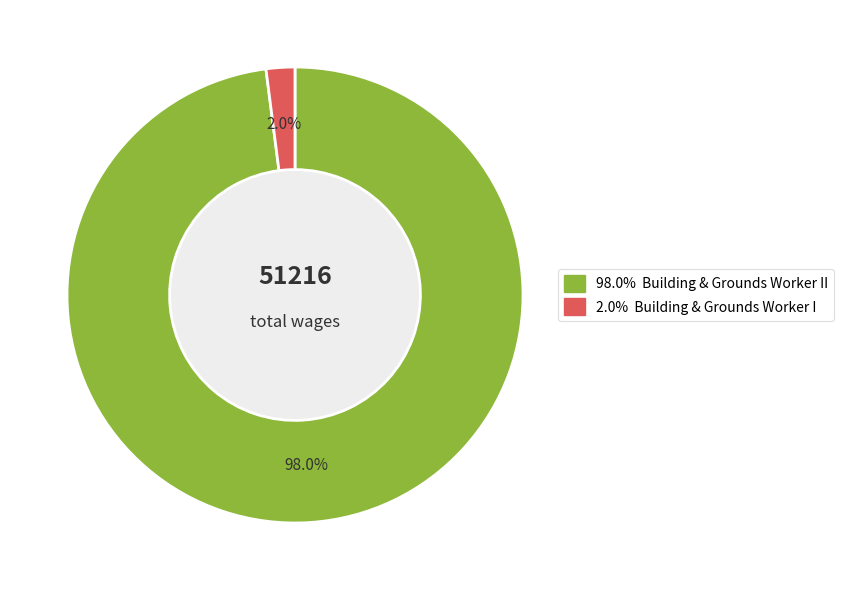

Is there a majority slice in this chart?

Yes